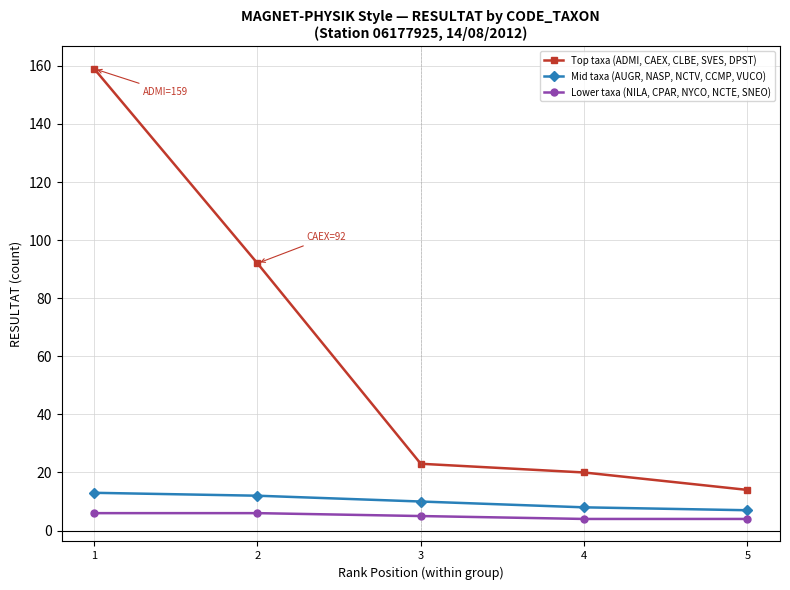

What is the maximum value for Mid taxa (AUGR, NASP, NCTV, CCMP, VUCO)?

13